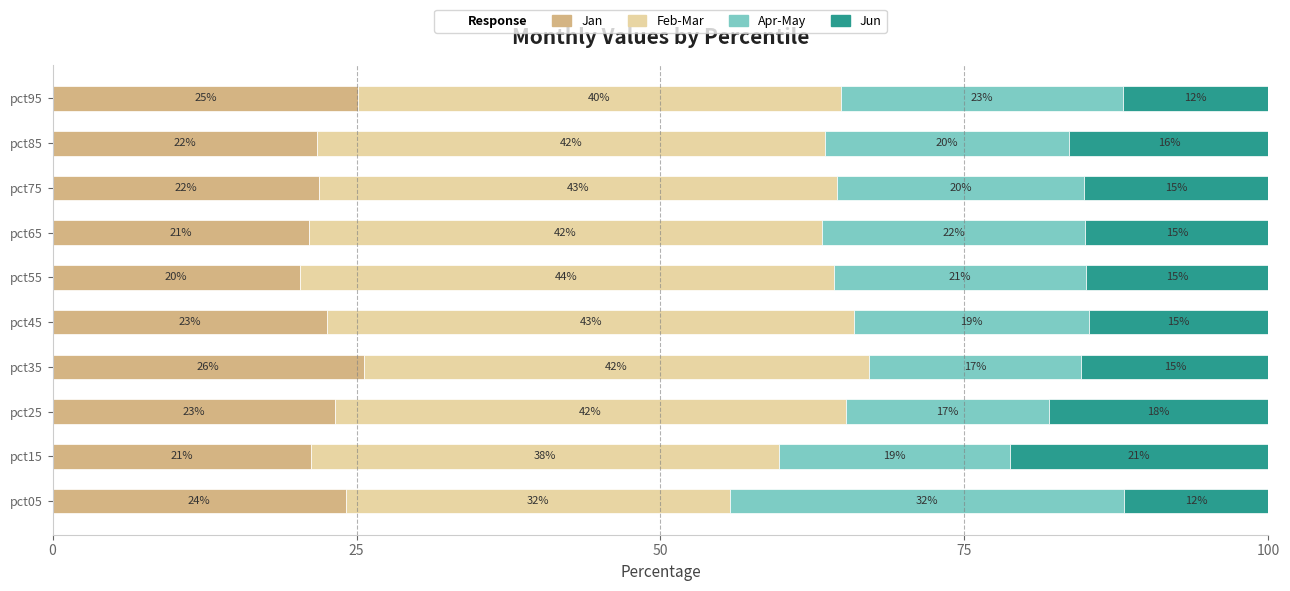

Which category has the highest value in the Jan series?

pct35